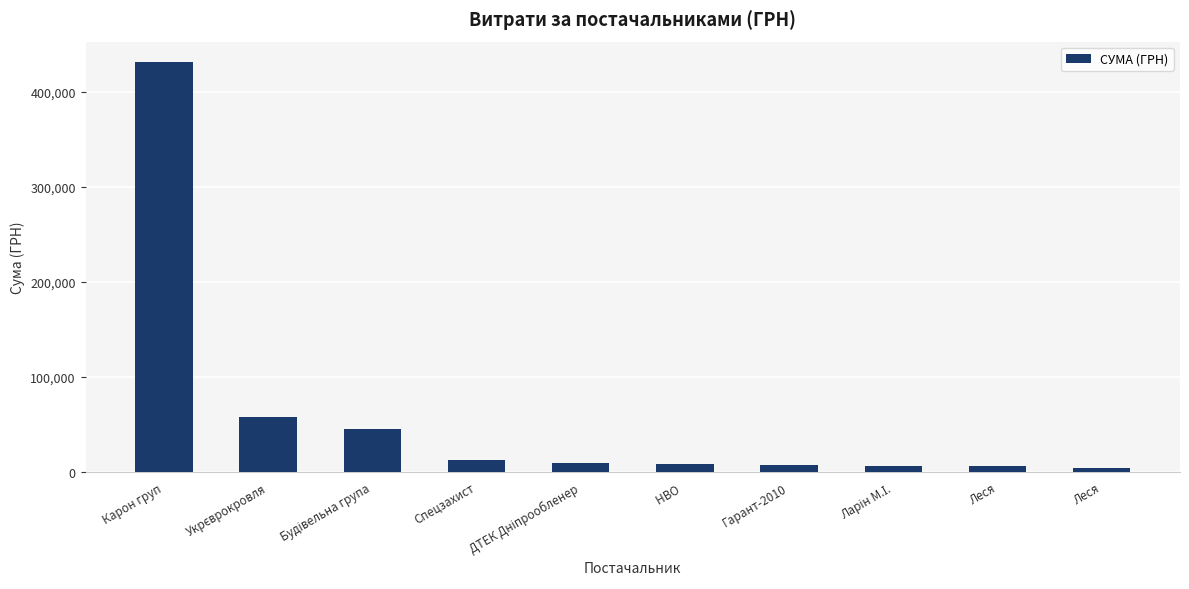

The value at Карон груп is 583391.7. True or false?

False